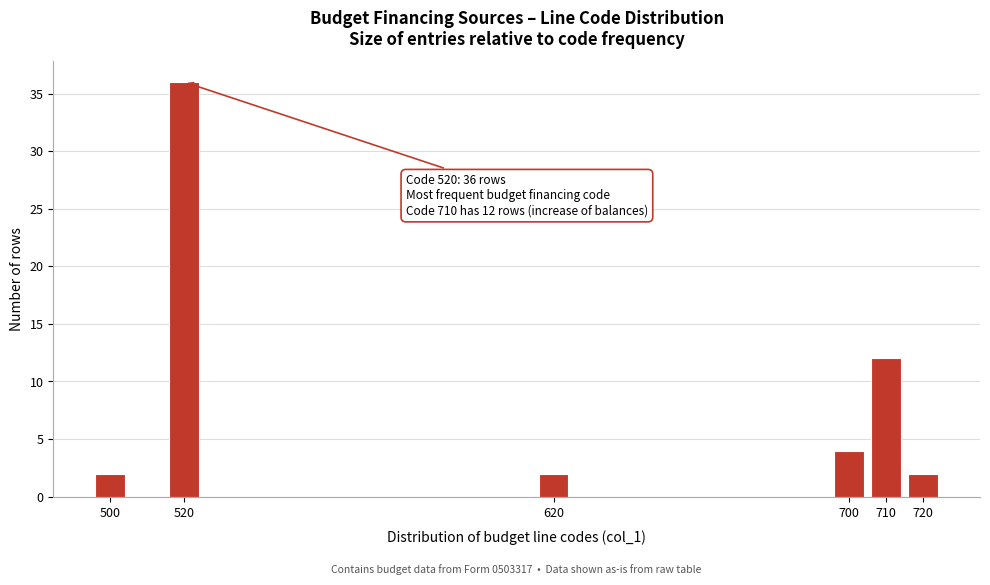

Reading right to left, list all the values displayed in this chart.

720=2	710=12	700=4	620=2	520=36	500=2